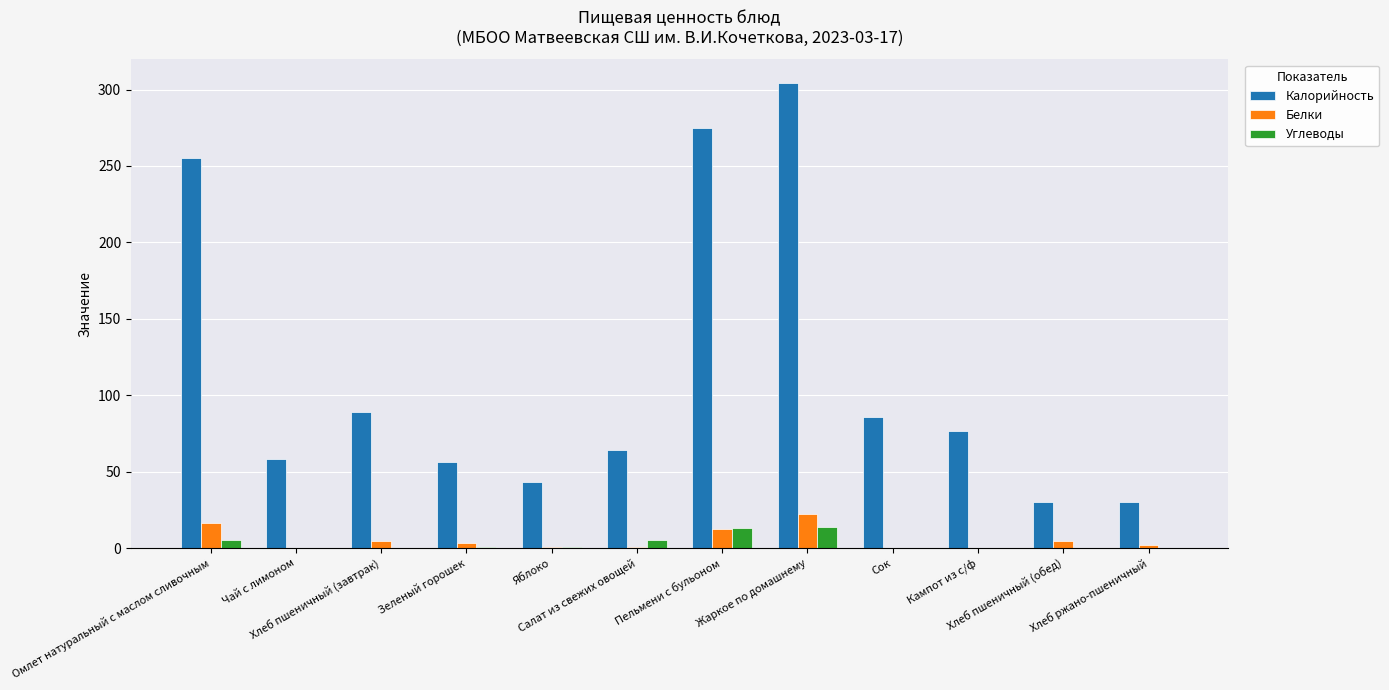

At which category is the sum across all series the highest?

Жаркое по домашнему